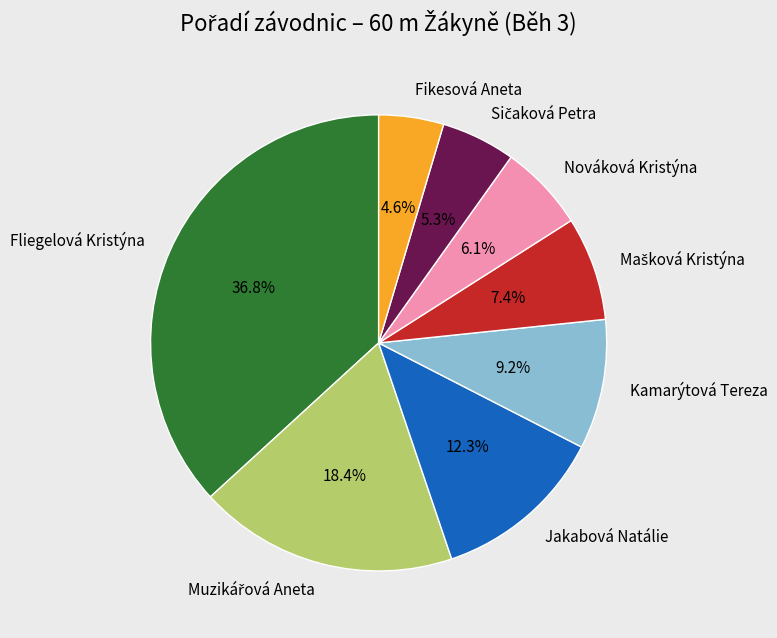

The Fikesová Aneta slice represents 15% of the pie. True or false?

False